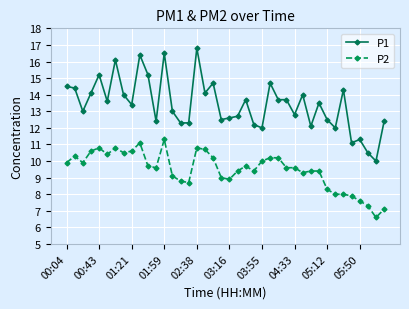

What are all the series names shown in the legend?

P1, P2